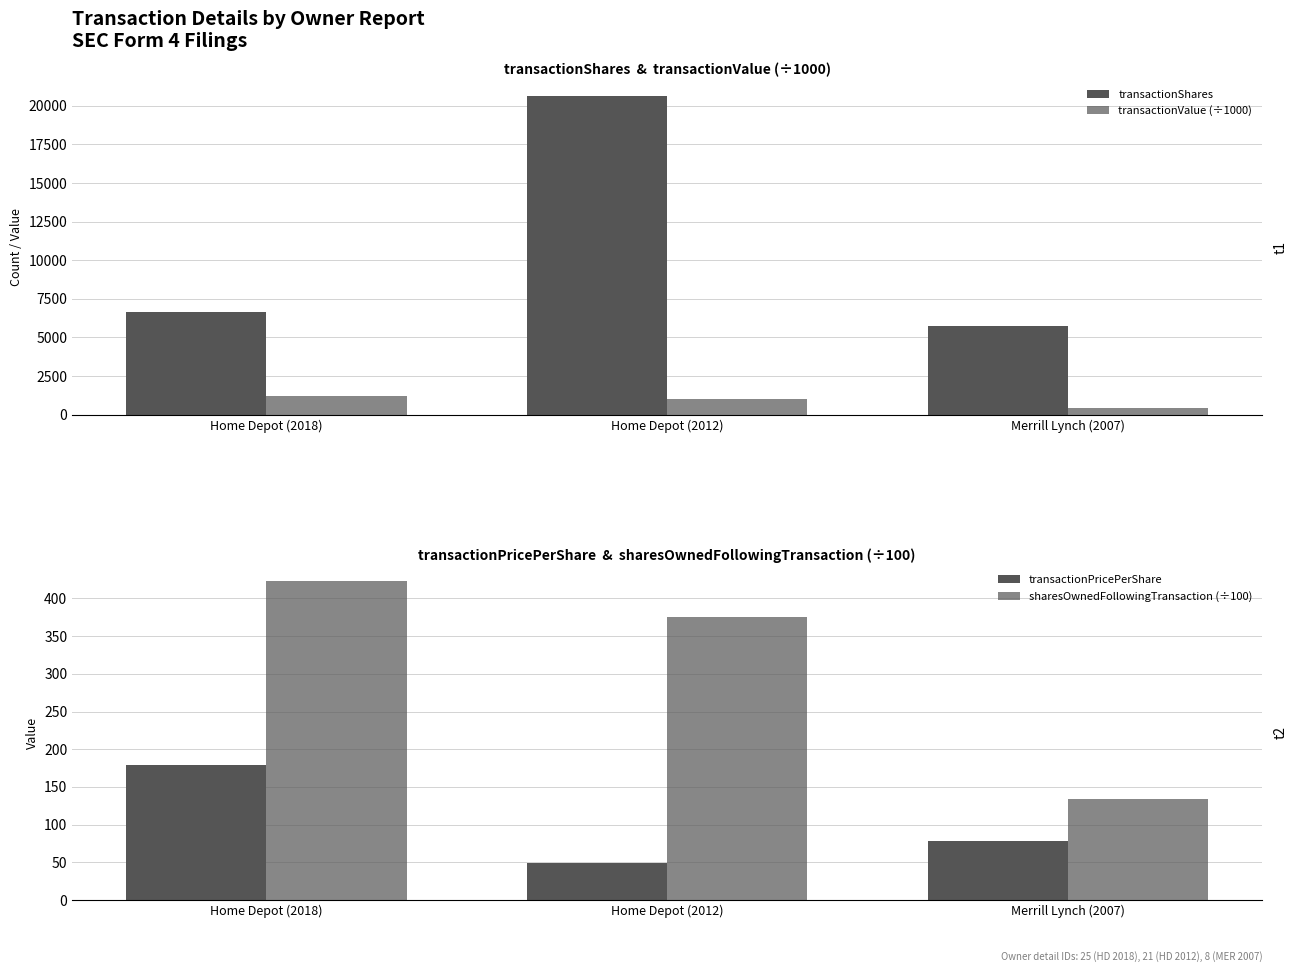

What are all the series names shown in the legend?

transactionShares, transactionValue (÷1000), transactionPricePerShare, sharesOwnedFollowingTransaction (÷100)